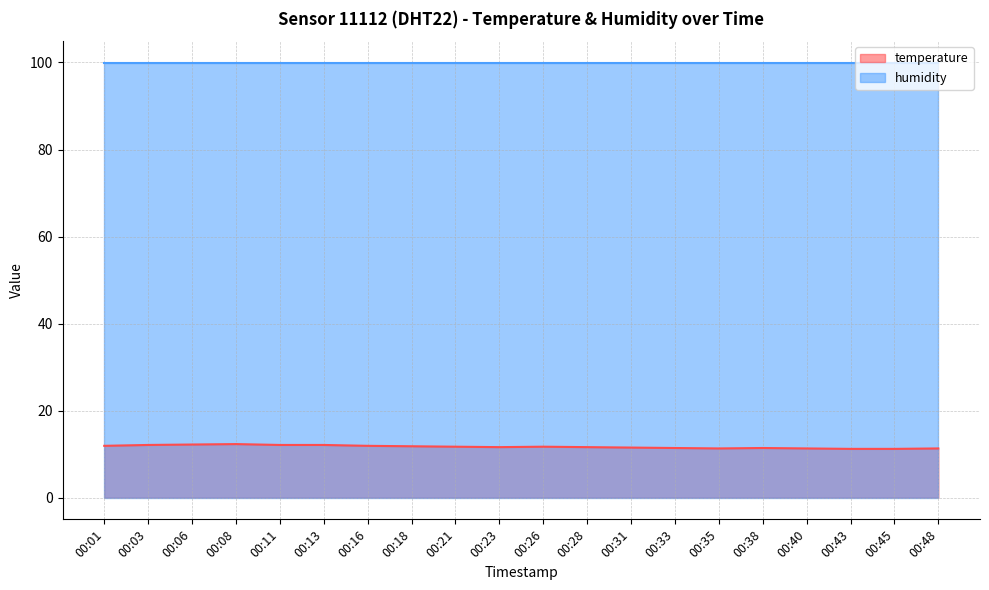

Which category has the lowest value across all series?

00:43